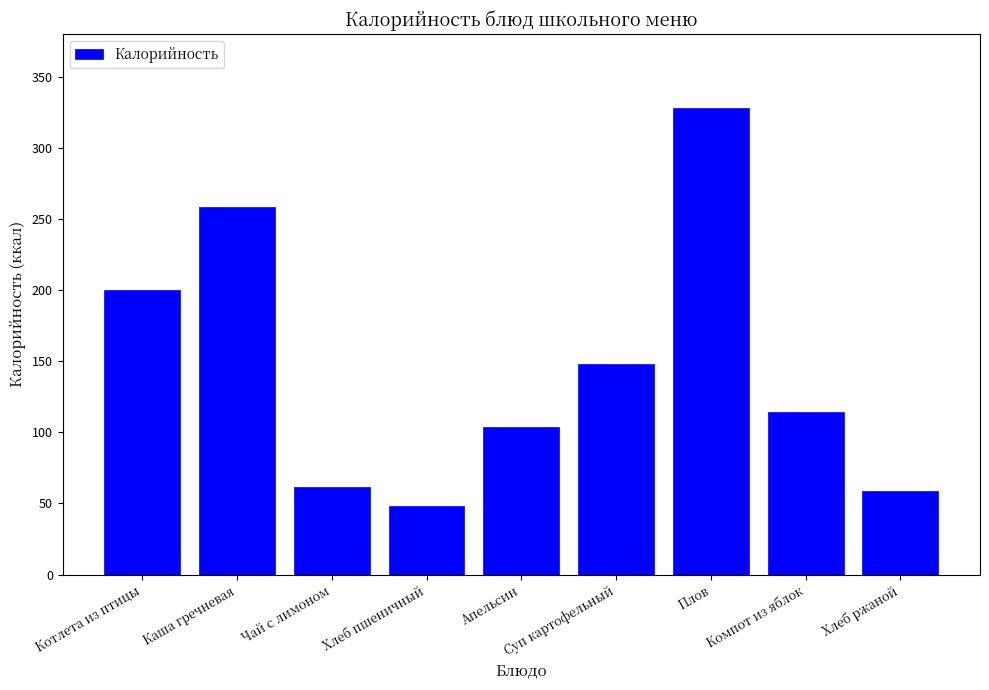

Reading left to right, transcribe all the data shown in this chart.

Котлета из птицы=200.3	Каша гречневая=258.4	Чай с лимоном=61.5	Хлеб пшеничный=47.9	Апельсин=103.6	Суп картофельный=148.1	Плов=328.4	Компот из яблок=114.0	Хлеб ржаной=58.7